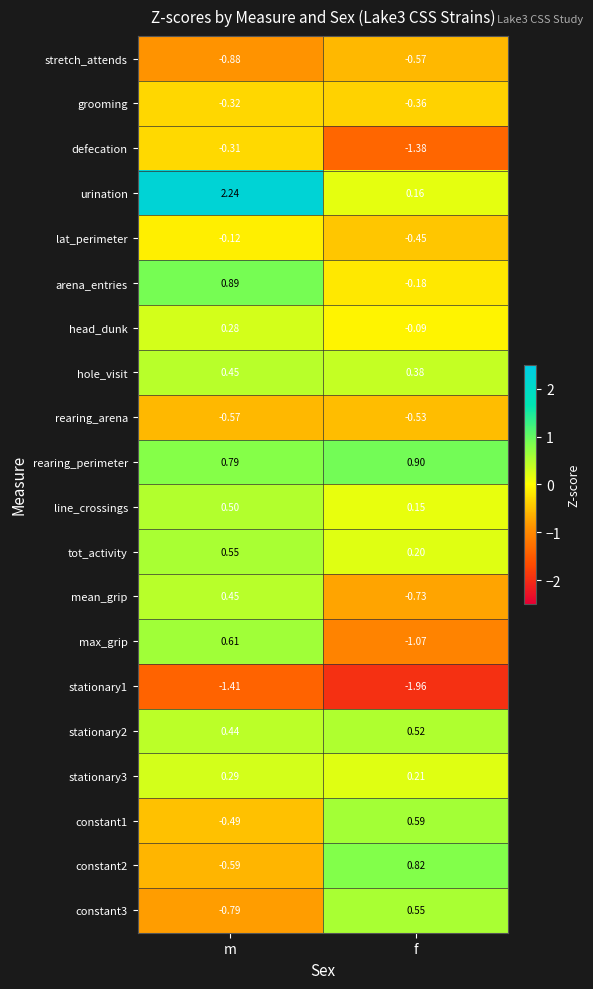

At which category is the sum across all series the highest?

m